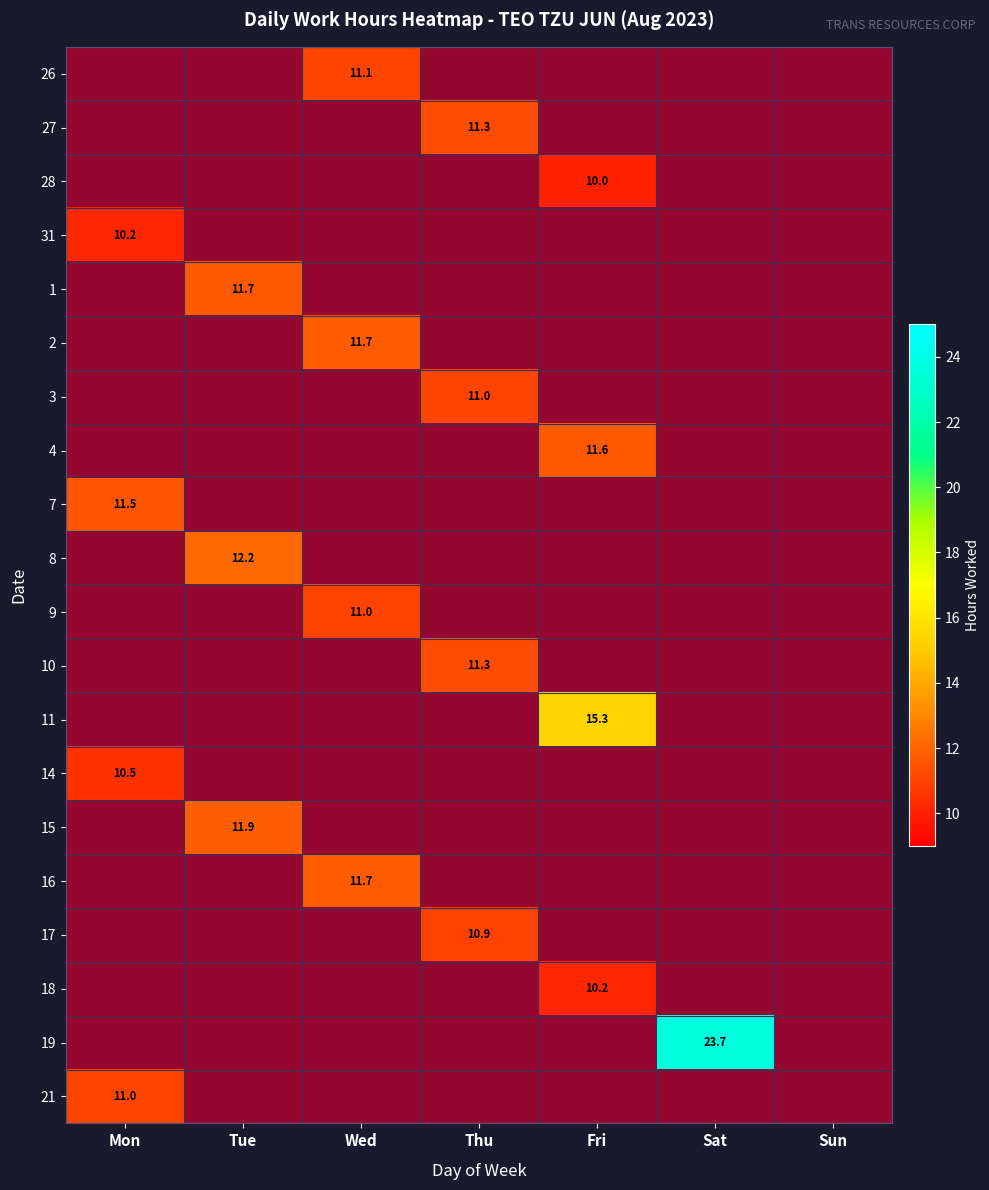

Is the value of 7 at Tue greater than the value of 2 at Thu?

No